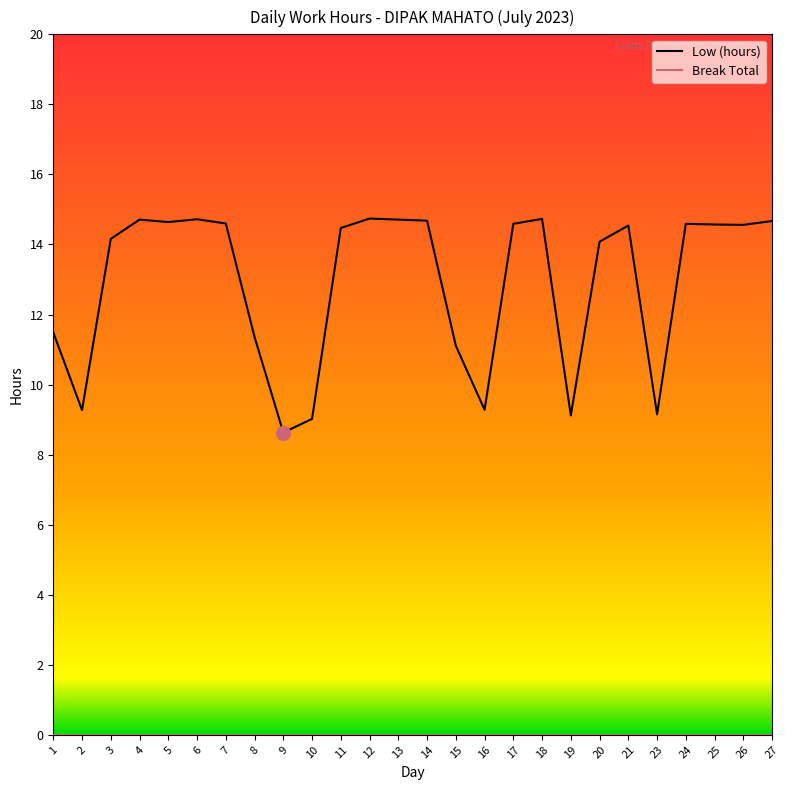

What is the difference between the second highest and minimum values in the Low (hours) series?

6.1